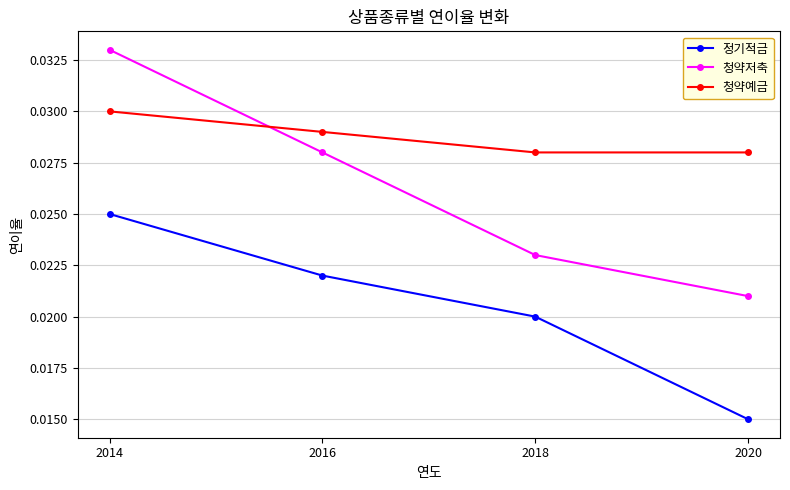

True or false: 청약저축 and 정기적금 cross at least once.

False